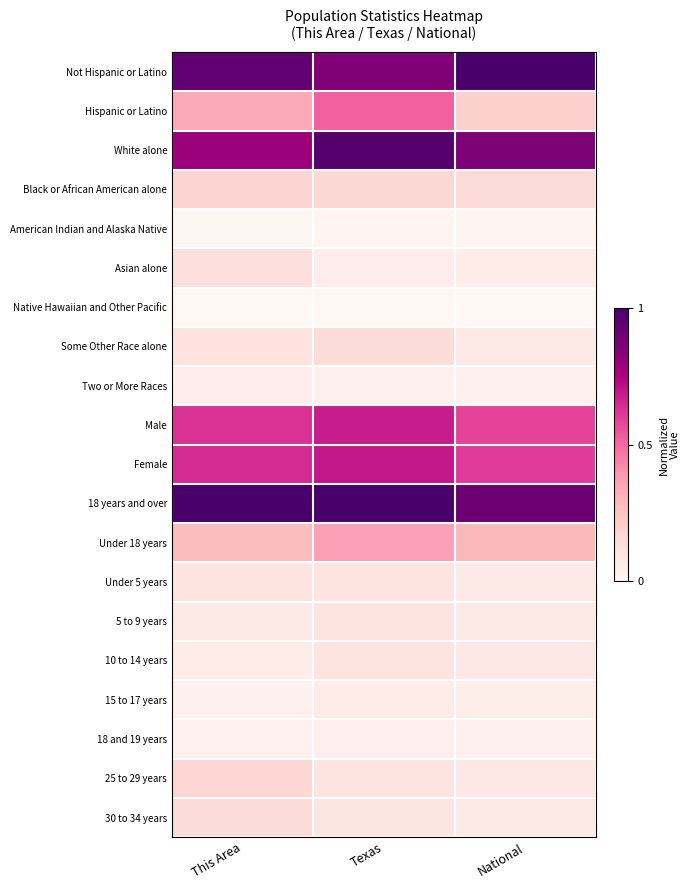

Which has a higher value, National or This Area?

National